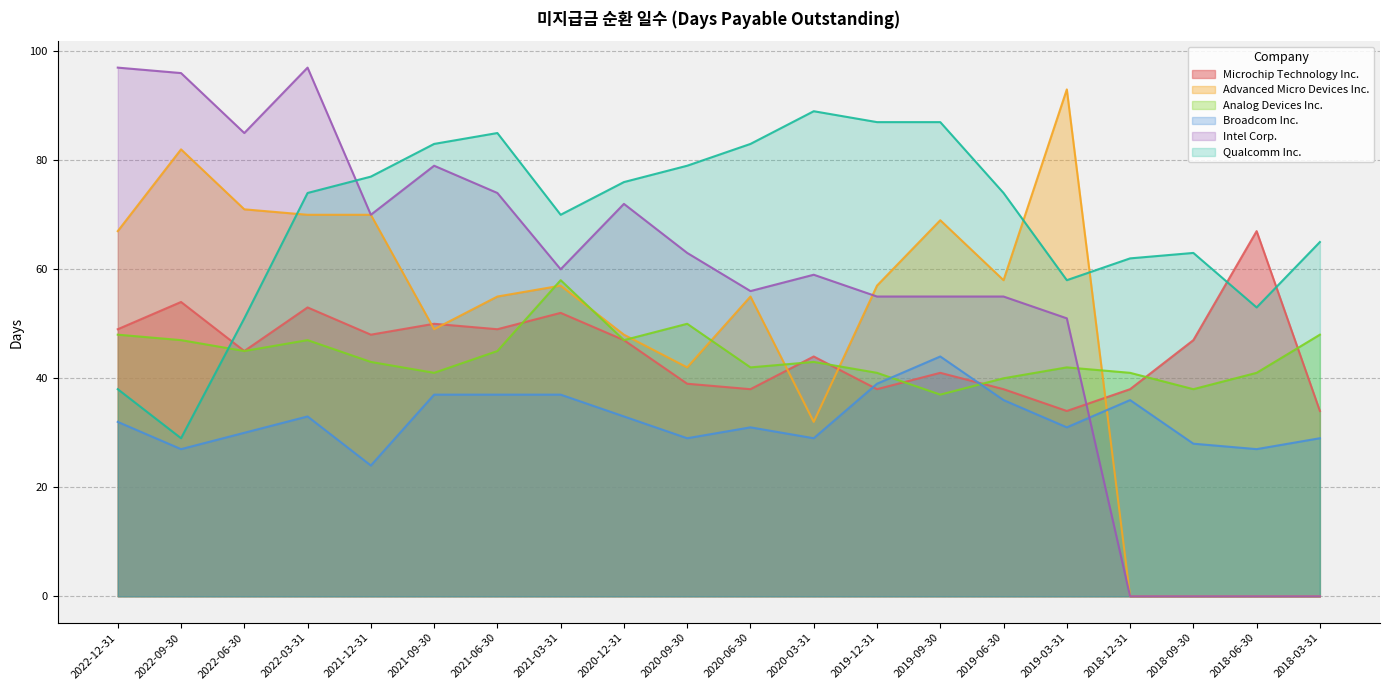

True or false: Qualcomm Inc. and Analog Devices Inc. cross at least once.

True